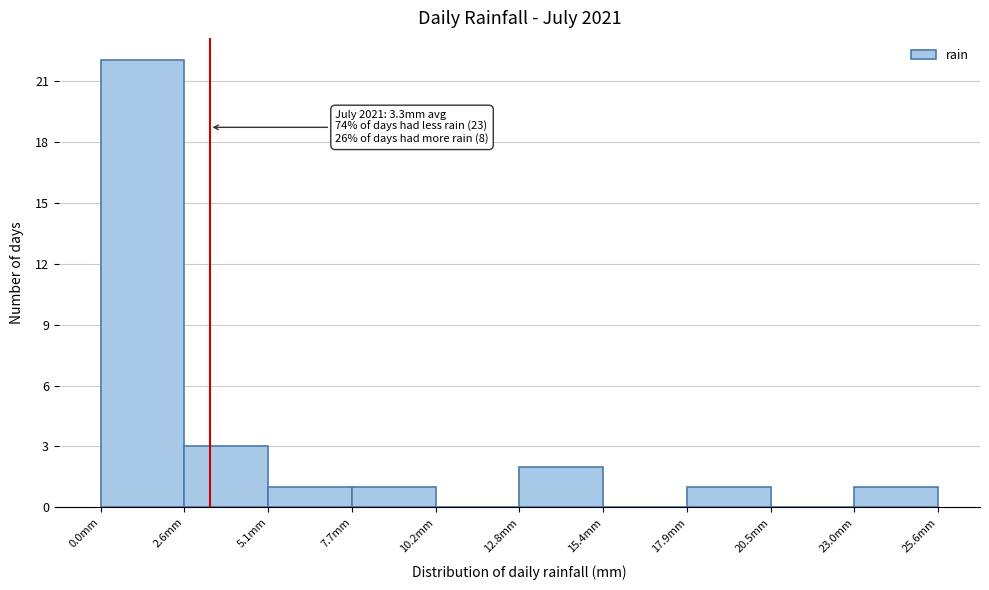

Which range on the x-axis has the tallest bar?

0.0 to 2.5